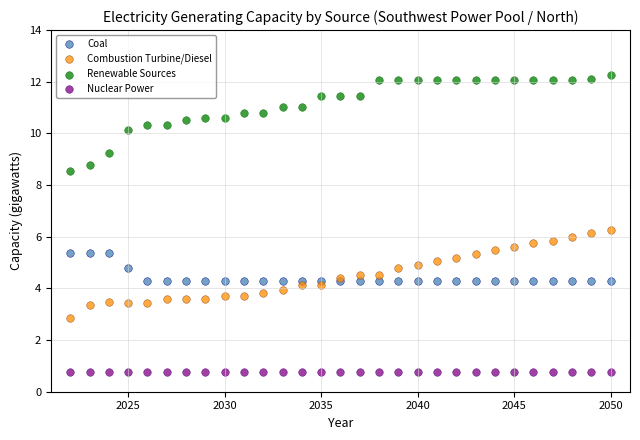

Which series contains the lowest Y value?

Nuclear Power